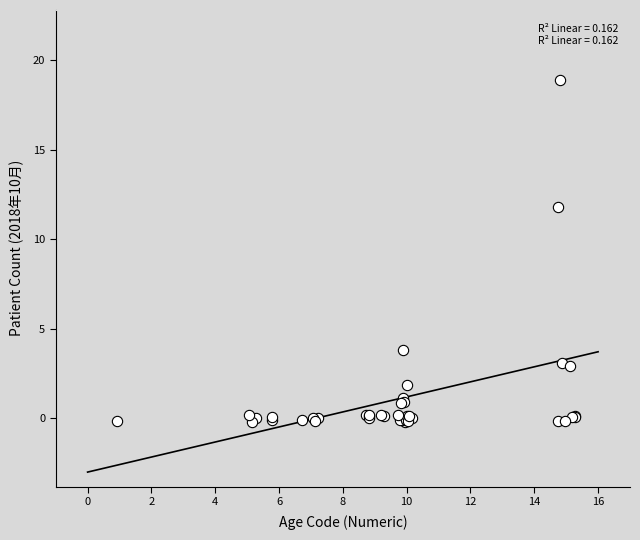

What Y value in the scatter plot is closest to 9?

11.8